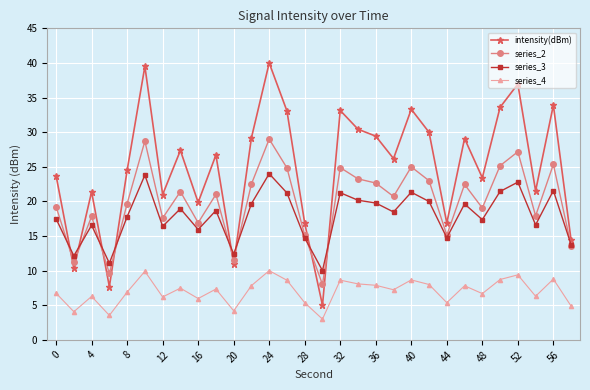

What are all the series names shown in the legend?

intensity(dBm), series_2, series_3, series_4